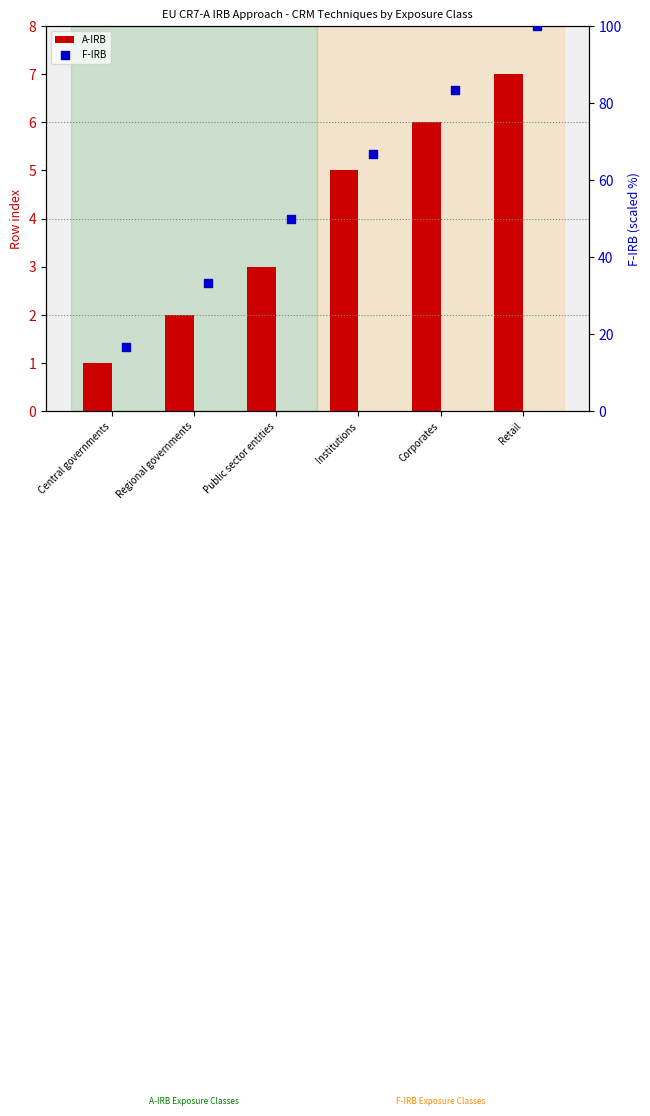

Which series contains the lowest Y value?

A-IRB